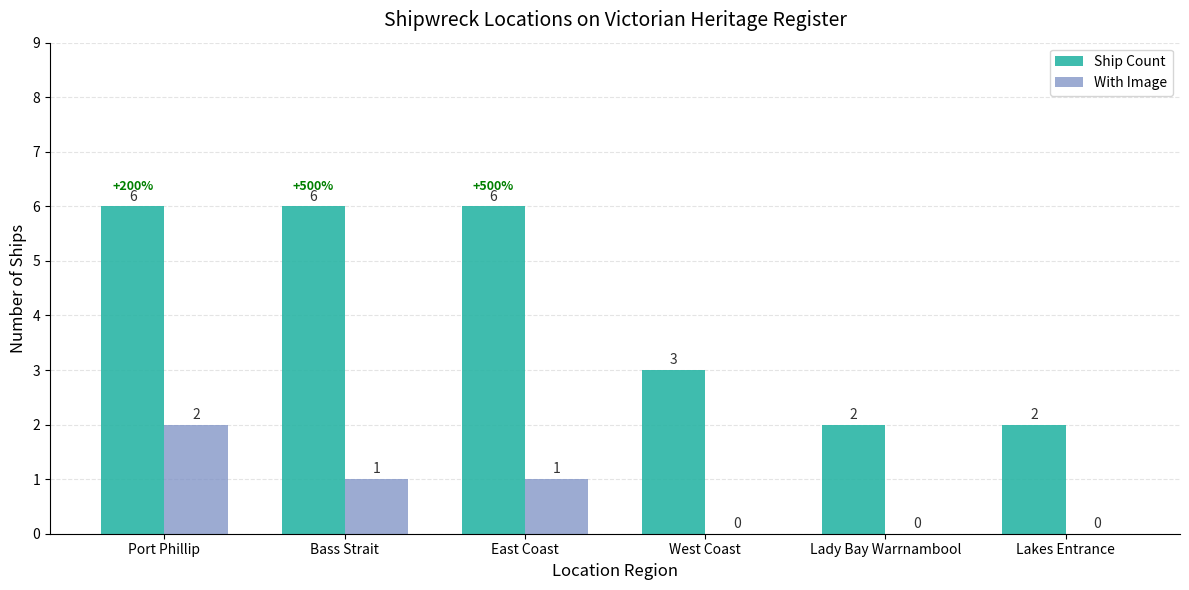

Reading left to right, transcribe all the data shown in this chart.

Ship Count: 6	6	6	3	2	2
With Image: 2	1	1	0	0	0